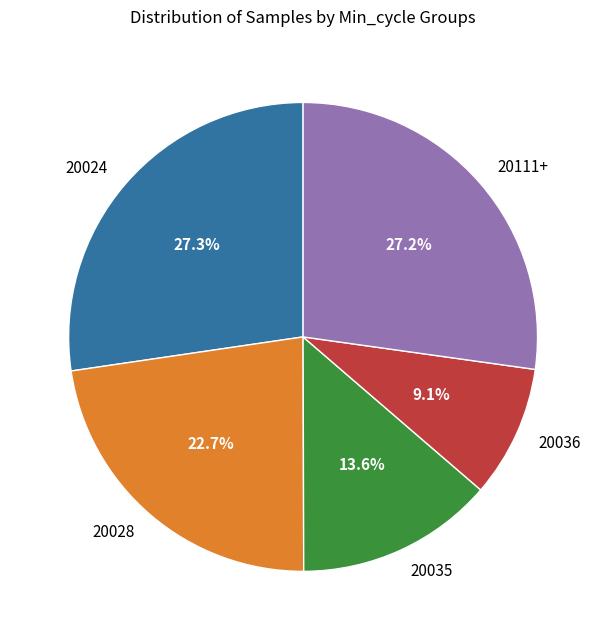

To the nearest percent, what is the average slice percentage?

20%